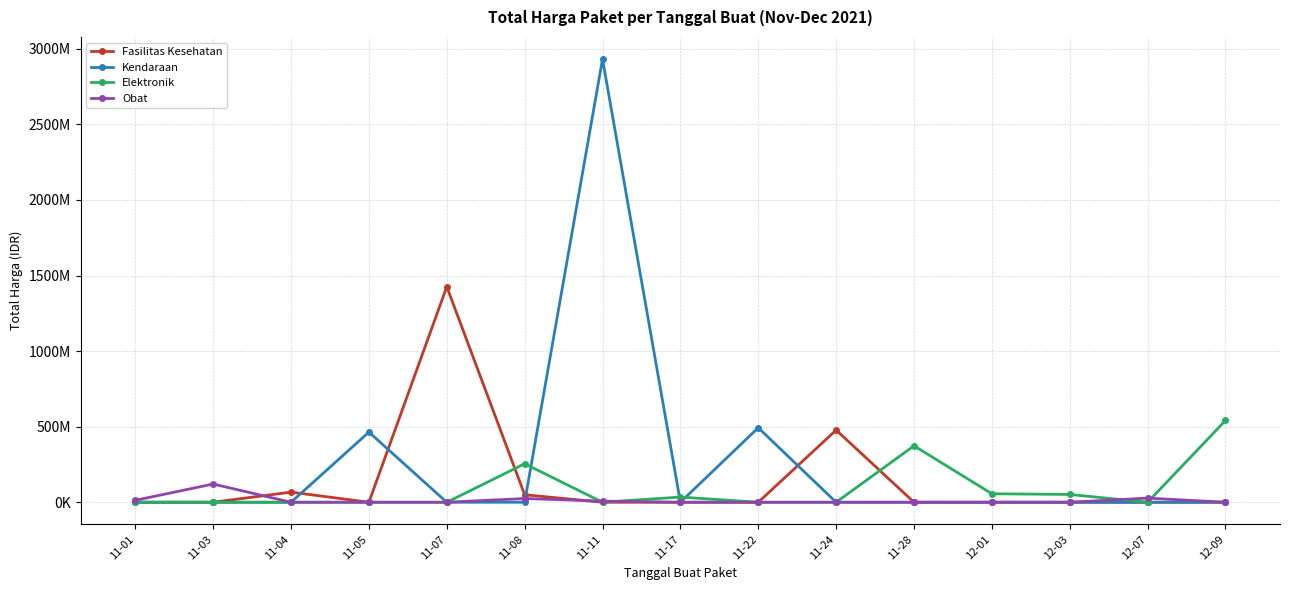

Between which two adjacent categories do Fasilitas Kesehatan and Obat first intersect?

11-03 and 11-04